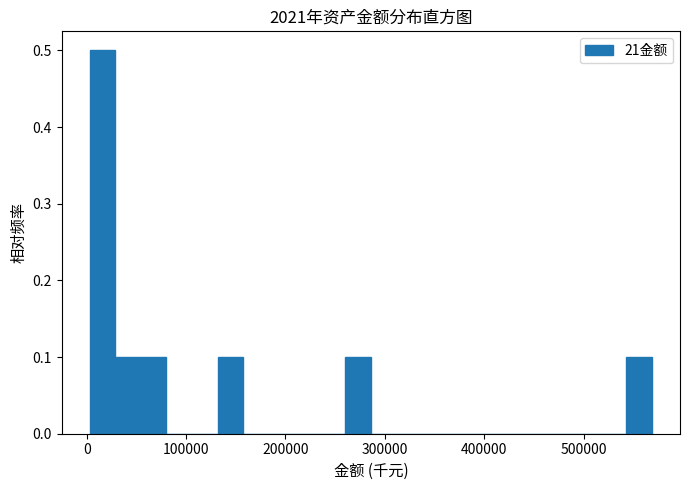

Read against the x-axis, roughly where is the centre of the tallest bar?

20000